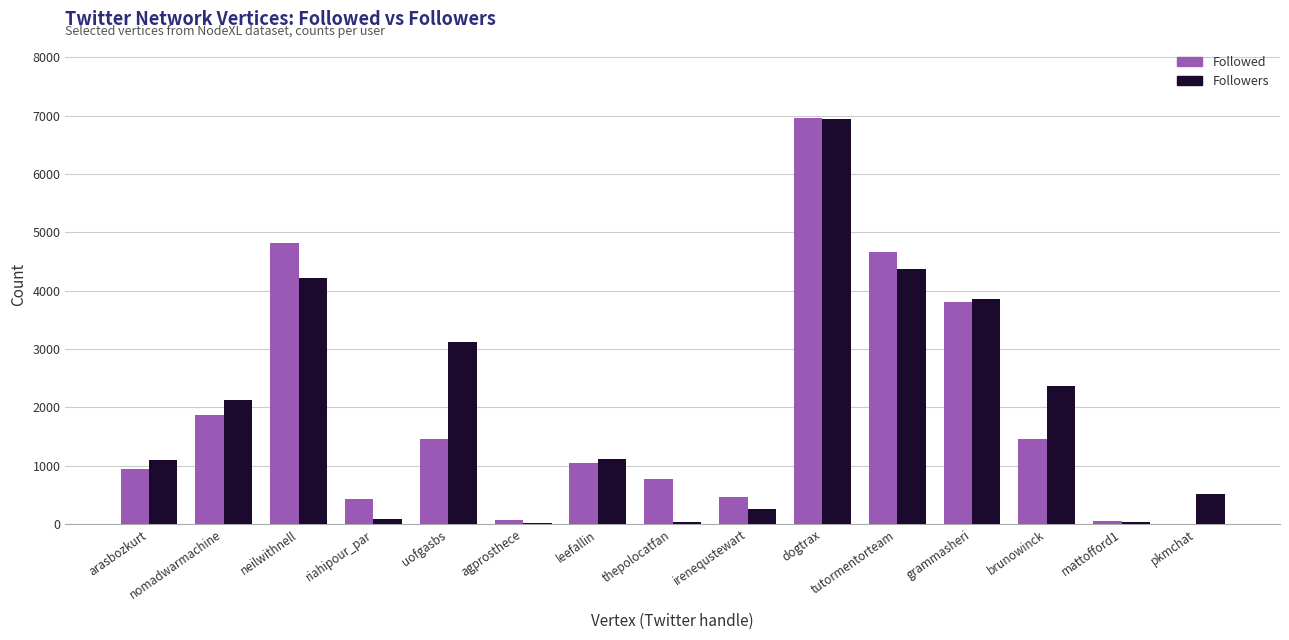

What is the sum of the Followed values at uofgasbs and neilwithnell?

6270